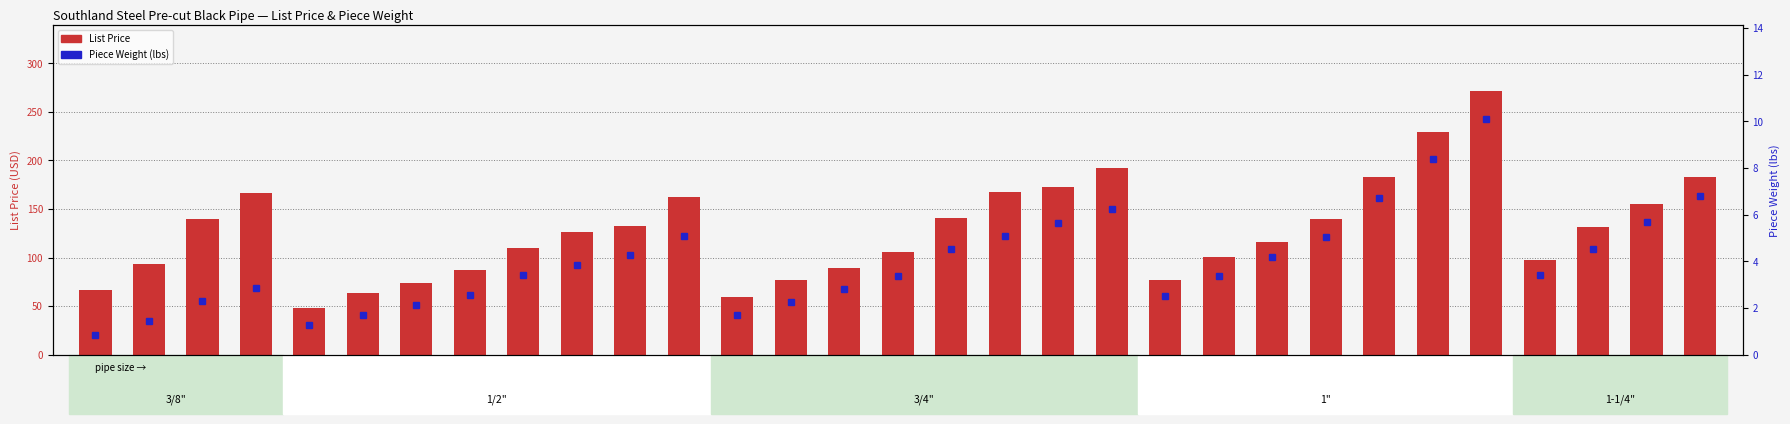

At which label does List Price reach its minimum?

1/2 X 18